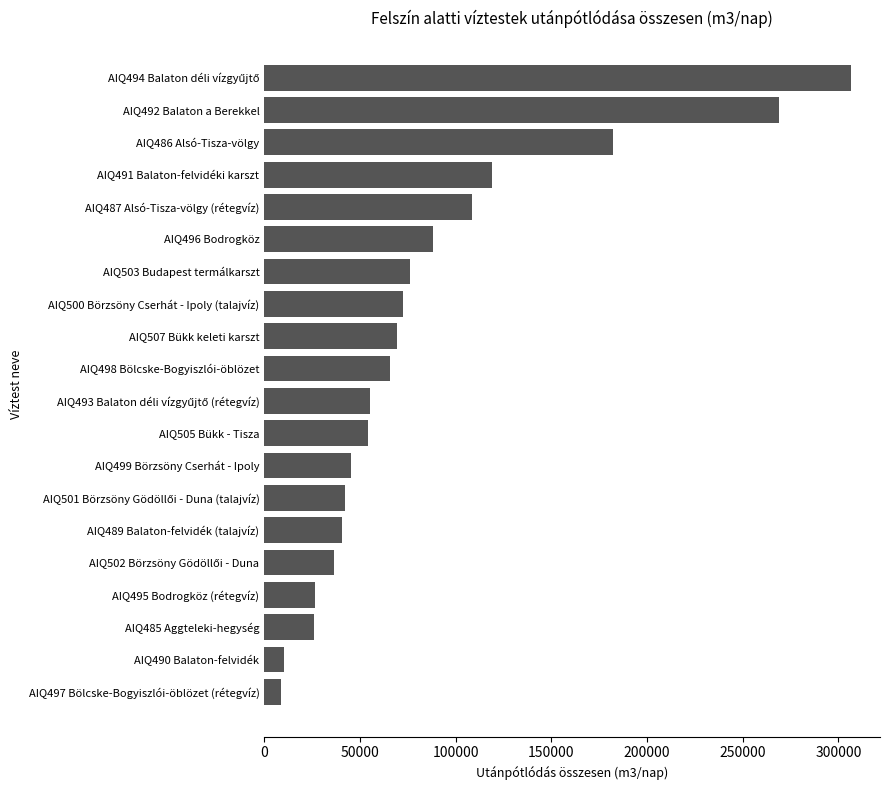

What is the average value?

85126.3